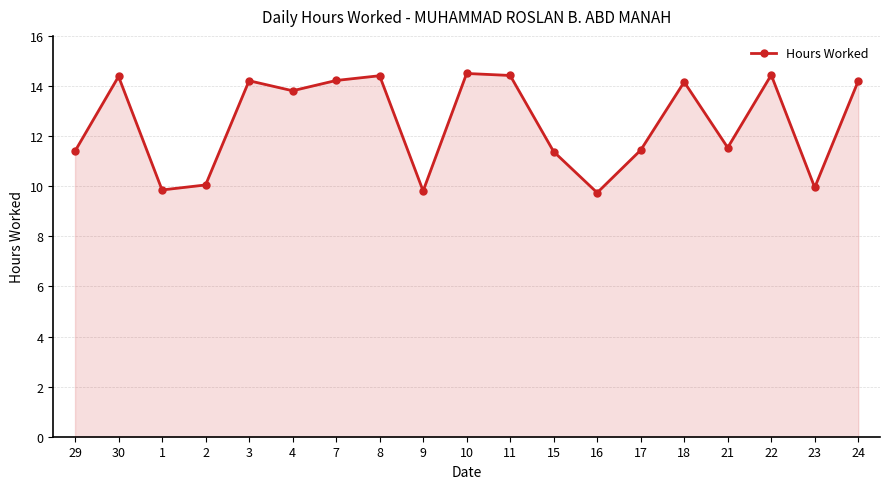

What is the change in value from 22 to 23?

-4.5